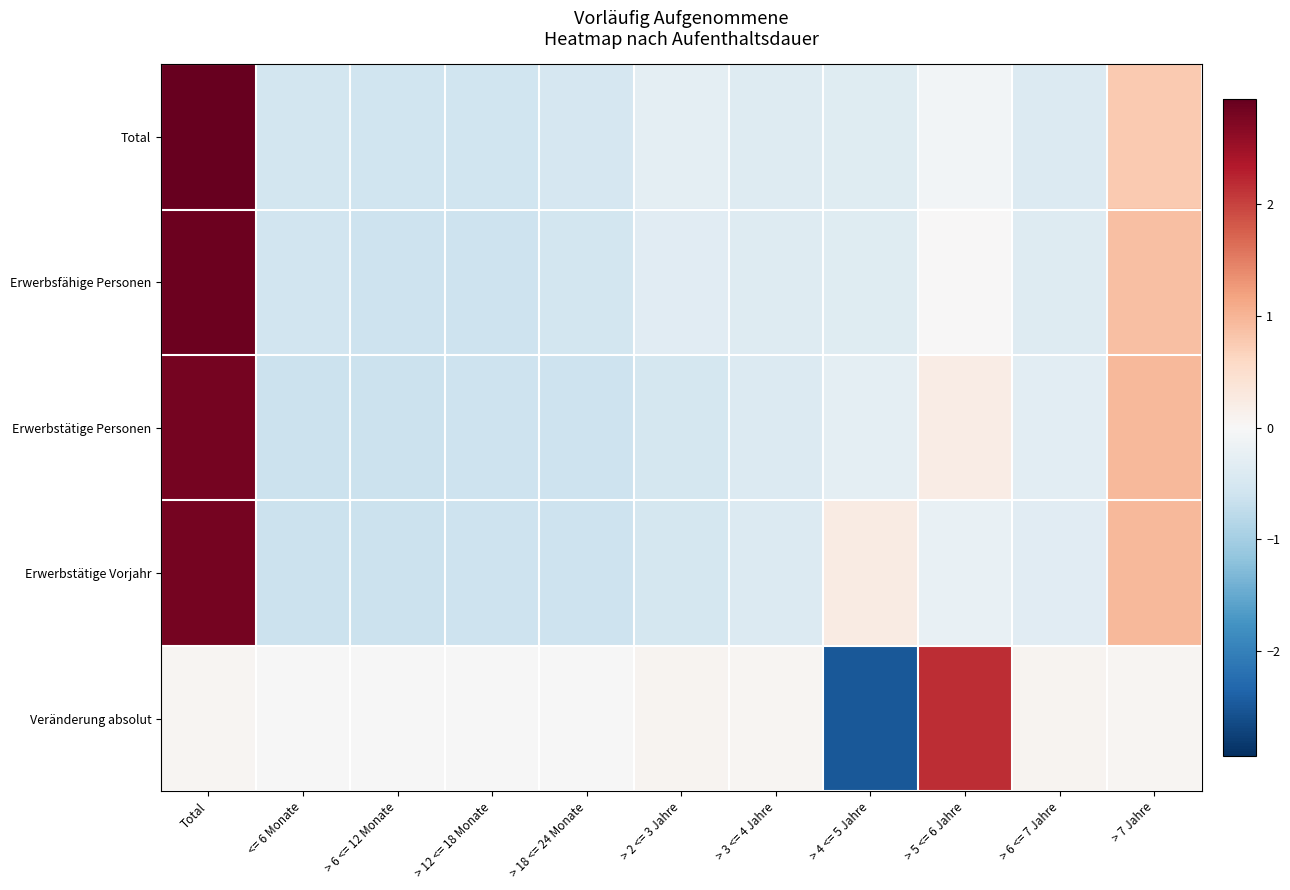

Reading right to left, transcribe all the data shown in this chart.

Total: > 7 Jahre=0.8	> 6 <= 7 Jahre=-0.4	> 5 <= 6 Jahre=-0.1	> 4 <= 5 Jahre=-0.3	> 3 <= 4 Jahre=-0.4	> 2 <= 3 Jahre=-0.3	> 18 <= 24 Monate=-0.5	> 12 <= 18 Monate=-0.6	> 6 <= 12 Monate=-0.6	<= 6 Monate=-0.5	Total=2.9
Erwerbsfähige Personen: > 7 Jahre=0.9	> 6 <= 7 Jahre=-0.4	> 5 <= 6 Jahre=0.0	> 4 <= 5 Jahre=-0.4	> 3 <= 4 Jahre=-0.4	> 2 <= 3 Jahre=-0.3	> 18 <= 24 Monate=-0.5	> 12 <= 18 Monate=-0.6	> 6 <= 12 Monate=-0.6	<= 6 Monate=-0.6	Total=2.9
Erwerbstätige Personen: > 7 Jahre=1.0	> 6 <= 7 Jahre=-0.3	> 5 <= 6 Jahre=0.2	> 4 <= 5 Jahre=-0.3	> 3 <= 4 Jahre=-0.4	> 2 <= 3 Jahre=-0.5	> 18 <= 24 Monate=-0.6	> 12 <= 18 Monate=-0.6	> 6 <= 12 Monate=-0.6	<= 6 Monate=-0.6	Total=2.8
Erwerbstätige Vorjahr: > 7 Jahre=0.9	> 6 <= 7 Jahre=-0.3	> 5 <= 6 Jahre=-0.2	> 4 <= 5 Jahre=0.2	> 3 <= 4 Jahre=-0.4	> 2 <= 3 Jahre=-0.5	> 18 <= 24 Monate=-0.6	> 12 <= 18 Monate=-0.6	> 6 <= 12 Monate=-0.6	<= 6 Monate=-0.6	Total=2.8
Veränderung absolut: > 7 Jahre=0.1	> 6 <= 7 Jahre=0.1	> 5 <= 6 Jahre=2.2	> 4 <= 5 Jahre=-2.5	> 3 <= 4 Jahre=0.1	> 2 <= 3 Jahre=0.1	> 18 <= 24 Monate=-0.0	> 12 <= 18 Monate=-0.0	> 6 <= 12 Monate=-0.0	<= 6 Monate=-0.0	Total=0.1